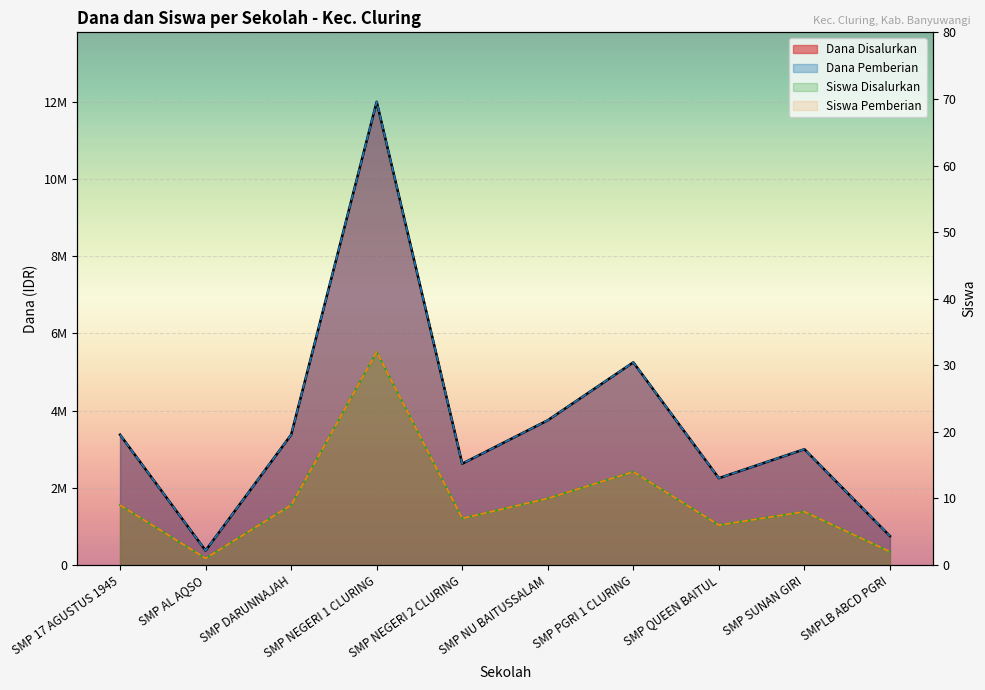

Which series has the largest range (max minus min)?

Dana Disalurkan